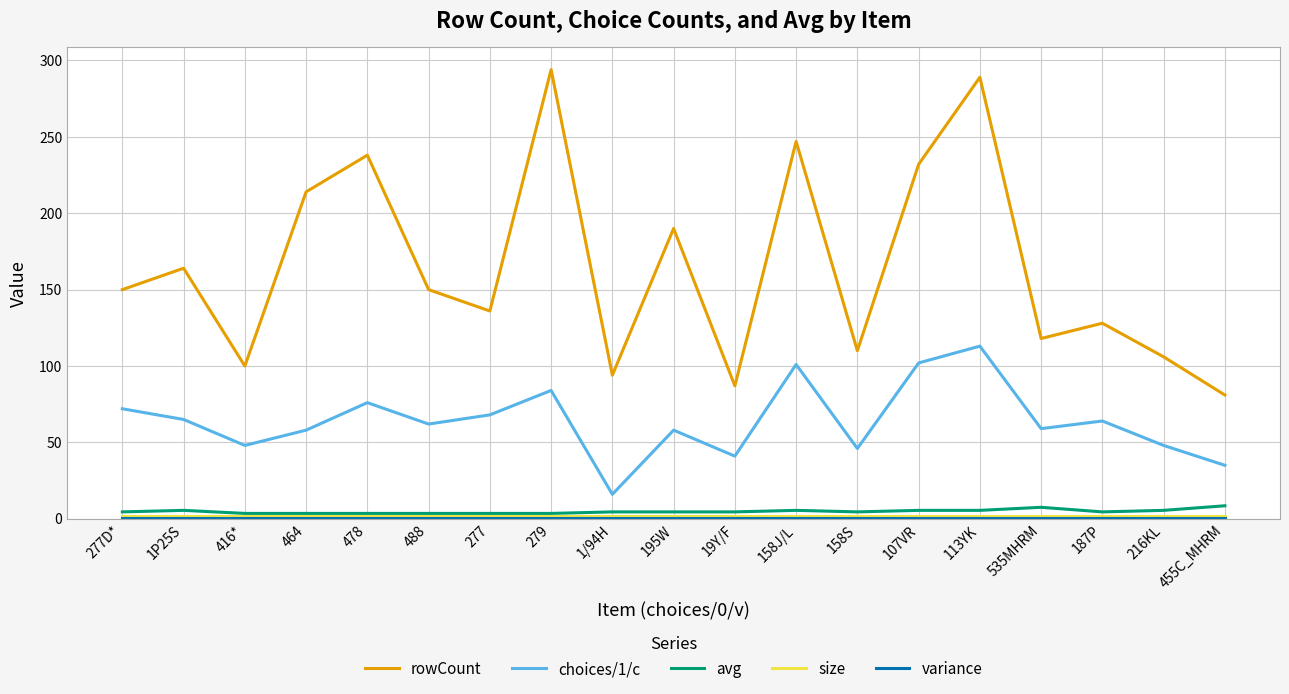

True or false: avg has a value of 4.5 at 195W.

True